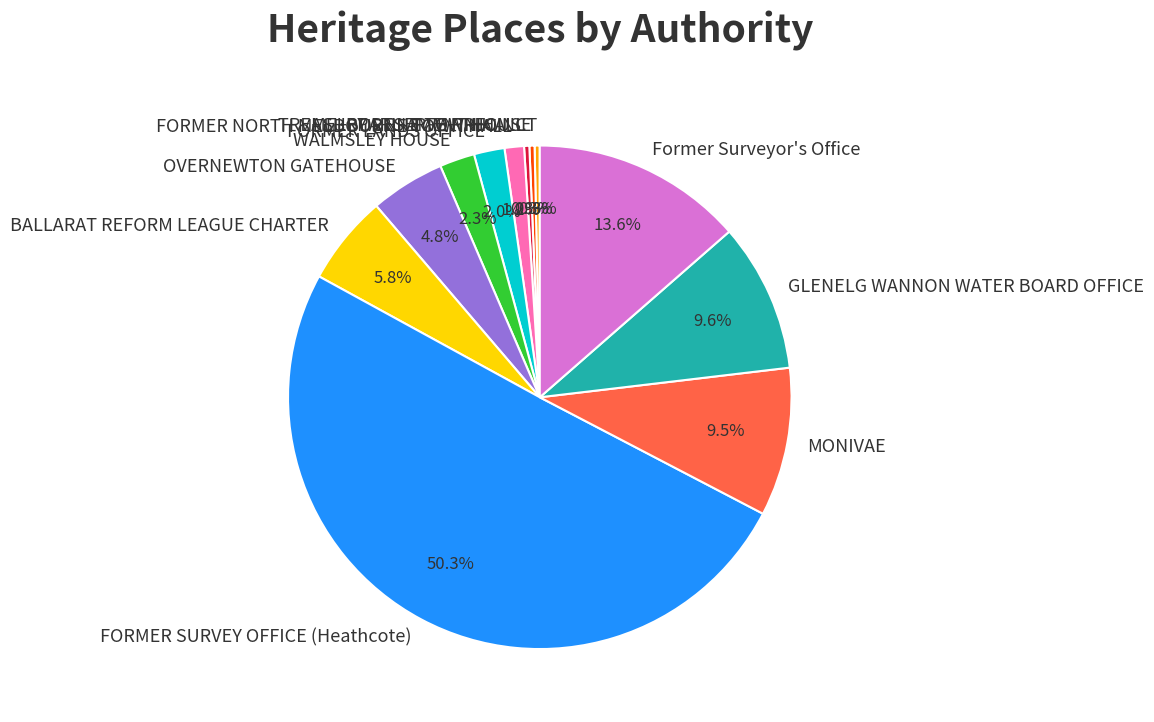

To the nearest percent, what percentage of the pie is FORMER NORTH MELBOURNE TOWN HALL?

1%